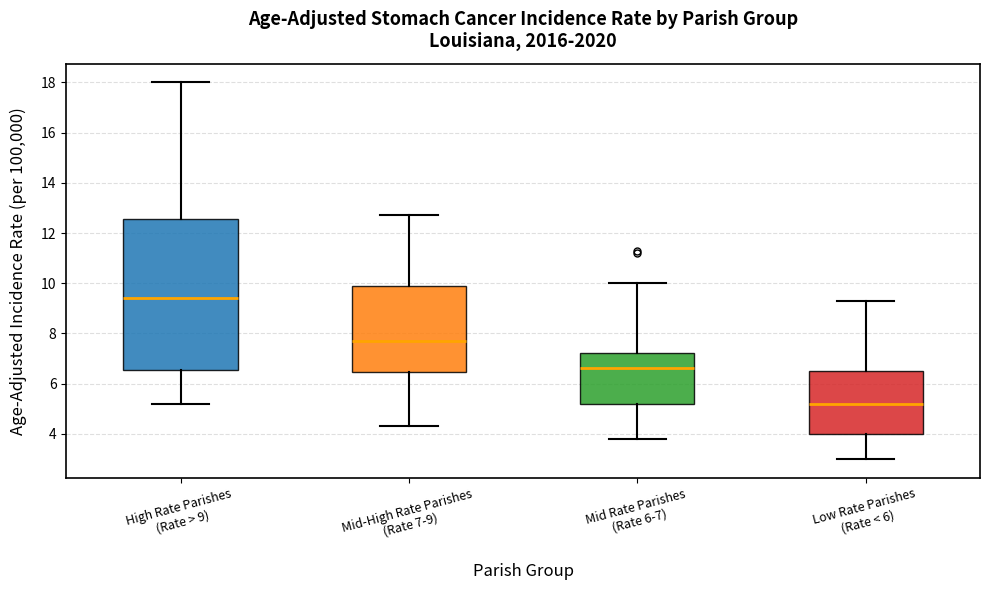

Where is the upper edge of the box for High Rate Parishes (Rate > 9) on the y-axis? The values are not printed on the chart, so give them approximately, as read against the axis.

12.6